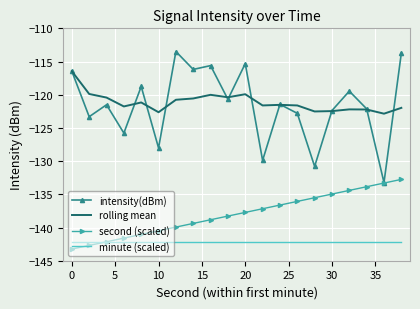

True or false: minute (scaled) and intensity(dBm) cross at least once.

False